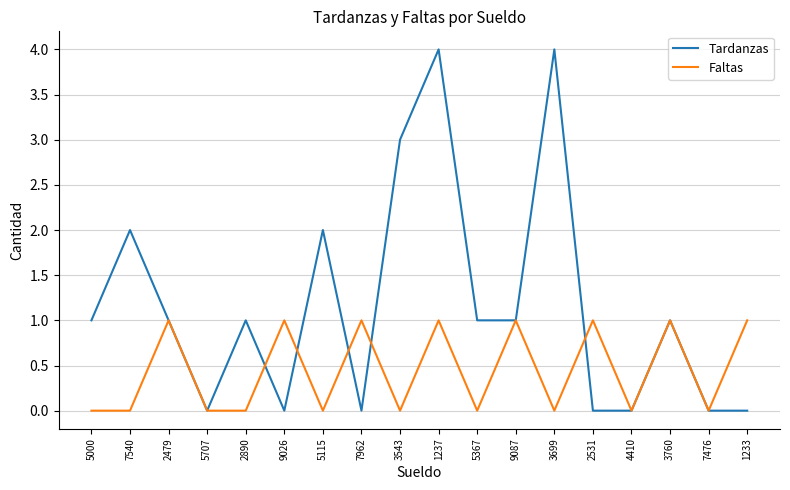

At which category does Tardanzas reach its first local peak?

7540